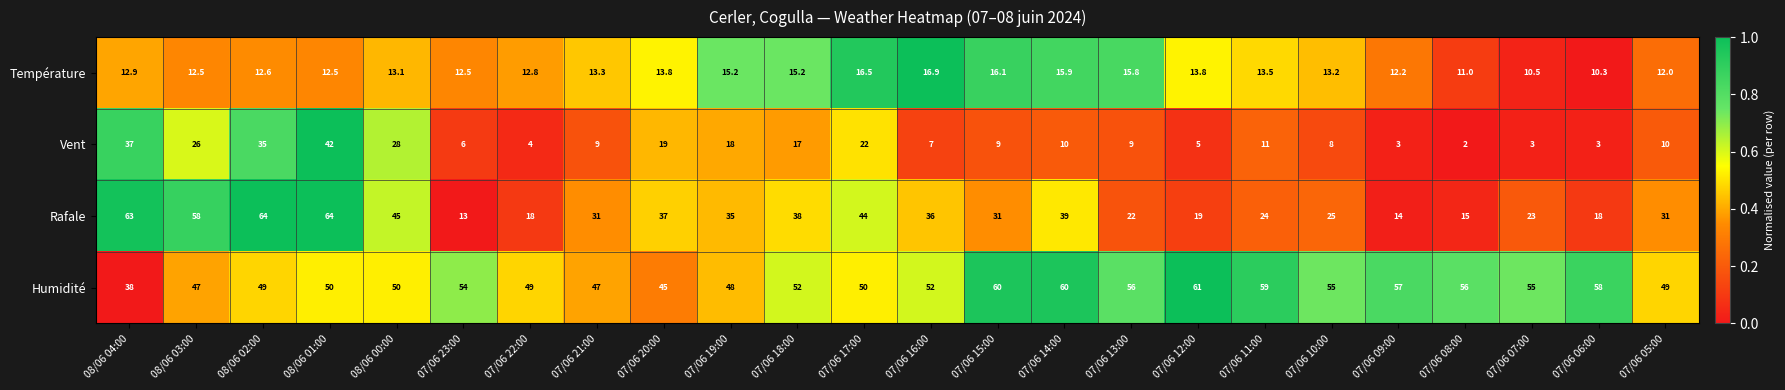

How many series are shown in this chart?

4